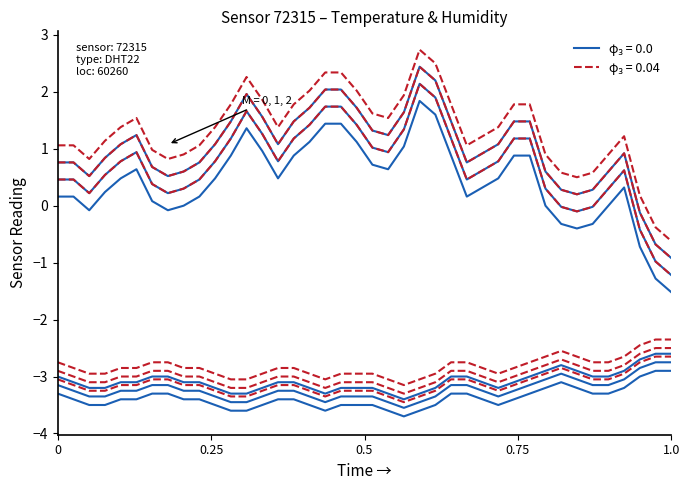

What is the value of the temperature point at the 31st from the left?

-3.0